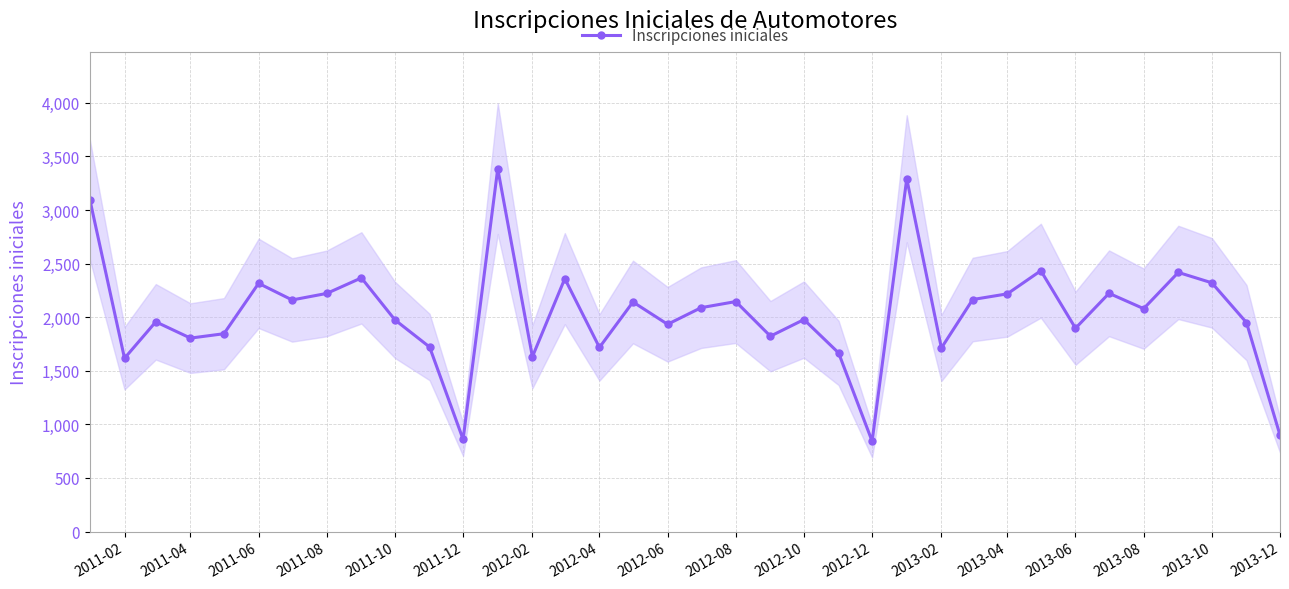

Reading left to right, extract all data points from this chart.

3097	1617	1957	1805	1846	2316	2161	2222	2367	1975	1722	860	3386	1631	2360	1718	2142	1934	2089	2146	1823	1978	1667	843	3292	1713	2165	2218	2434	1897	2223	2080	2418	2321	1950	900